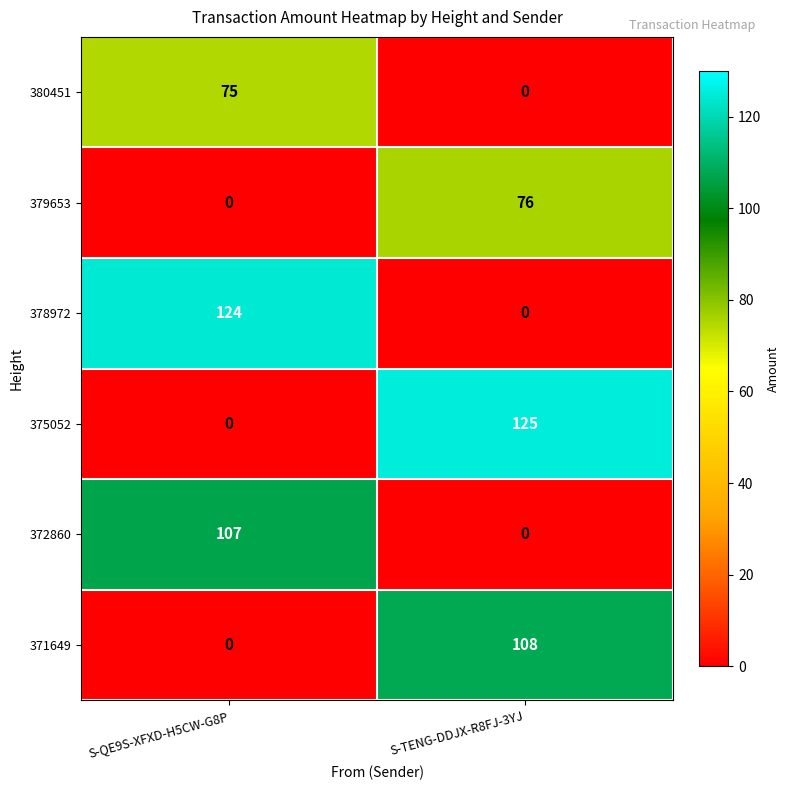

What is the sum of the 380451 values at S-TENG-DDJX-R8FJ-3YJ and S-QE9S-XFXD-H5CW-G8P?

75